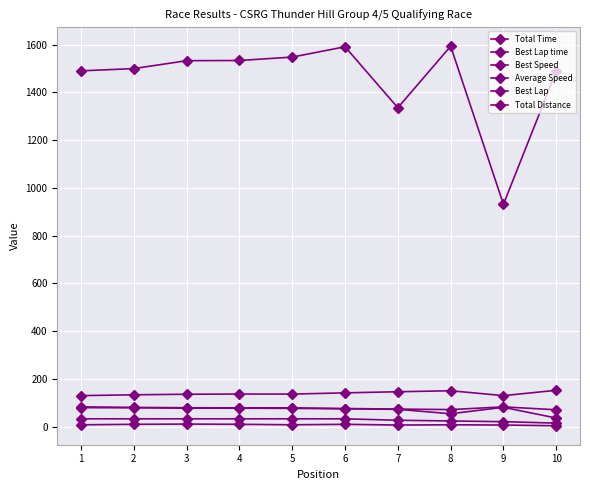

How many data points does each series have?

10